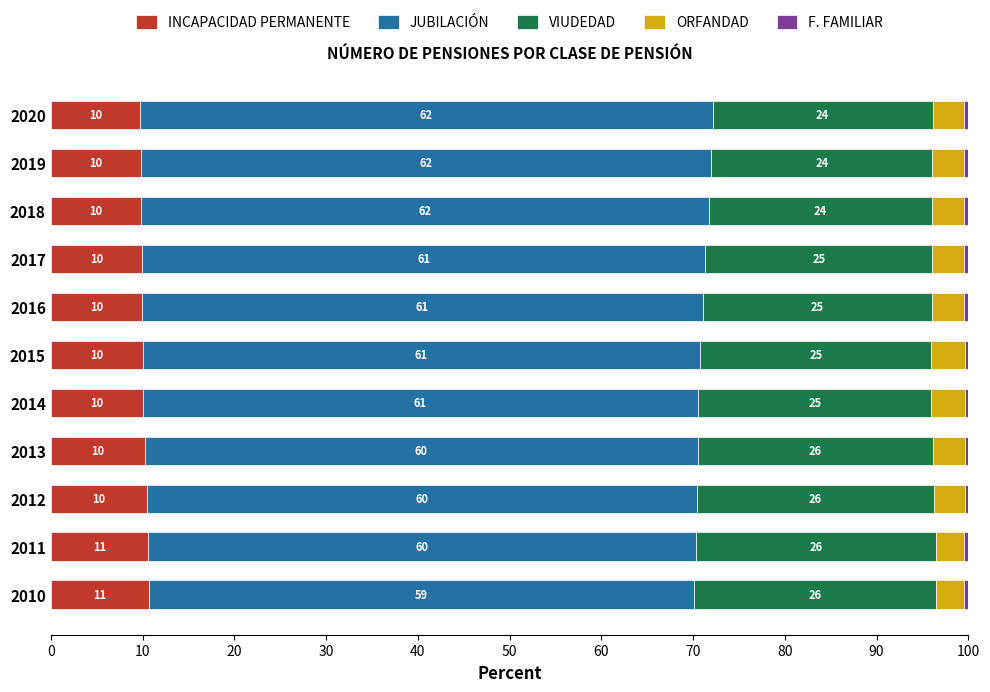

What is the maximum value for INCAPACIDAD PERMANENTE?

10.7